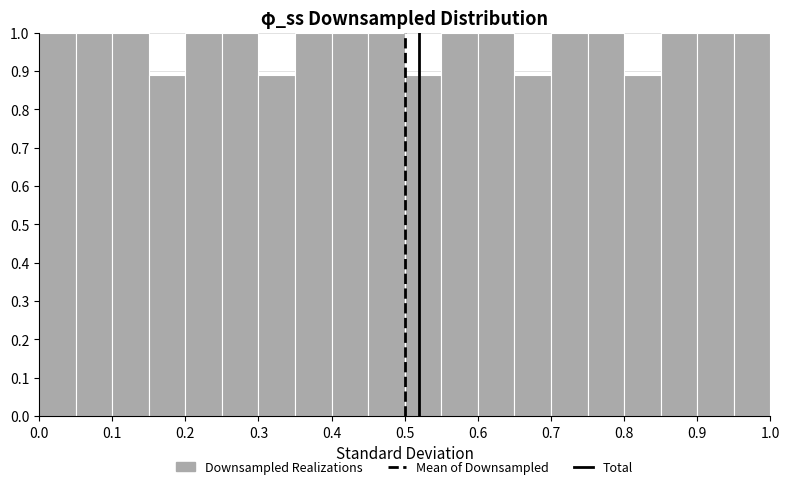

How tall is the bar that spans 0.40 to 0.45 on the x-axis? The values are not printed on the chart, so give them approximately, as read against the axis.

1.00